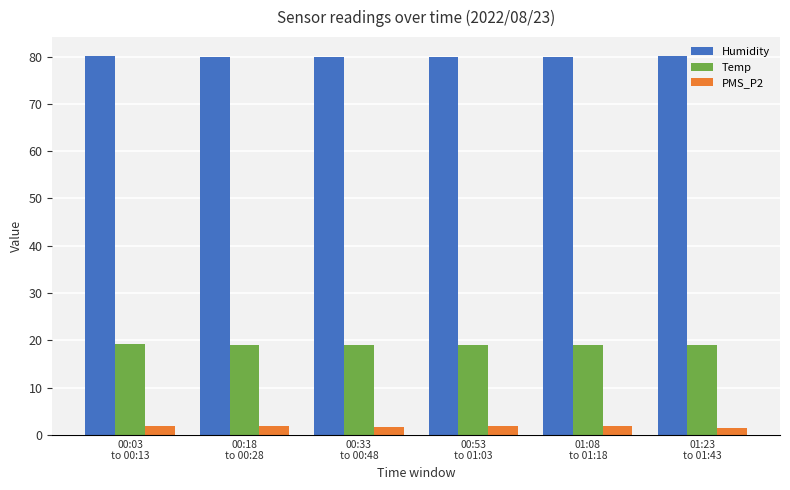

Rank the series by their average value, from highest to lowest.

Humidity, Temp, PMS_P2